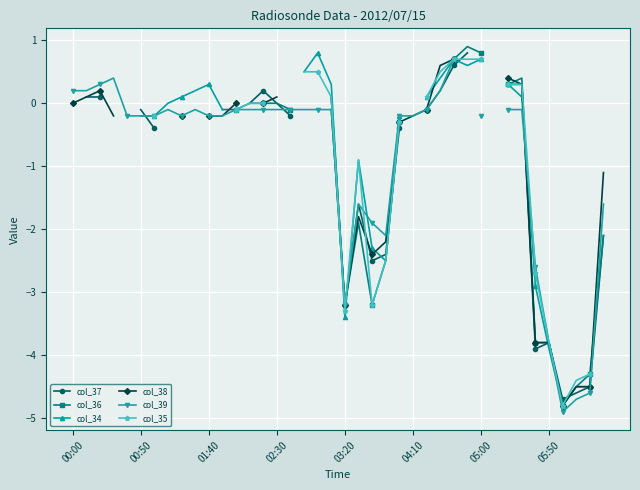

Count the col_35 values in the range -3 to 0.

9